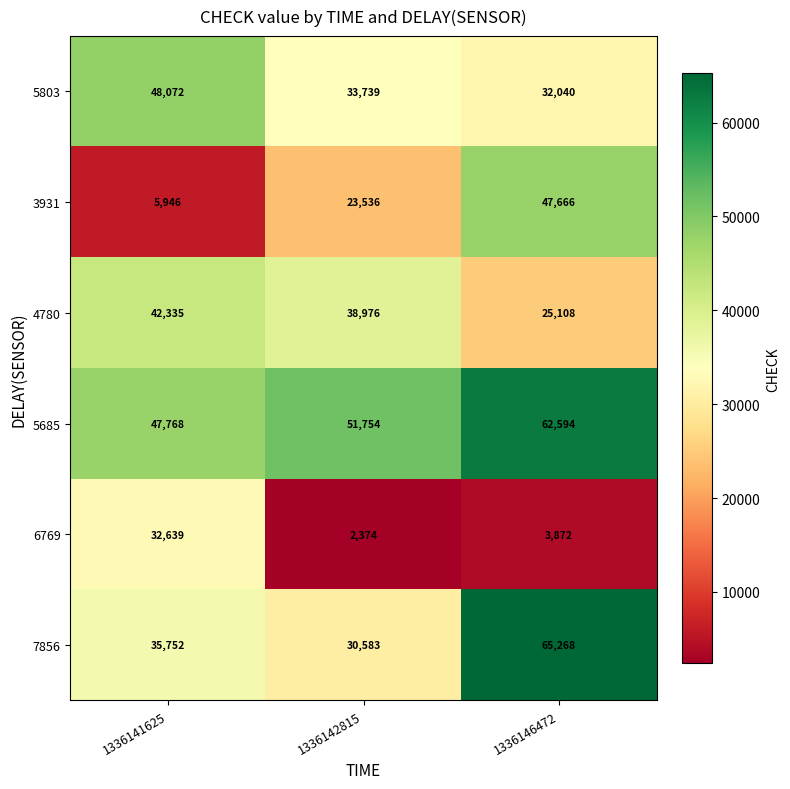

At which category is the sum across all series the highest?

1336146472